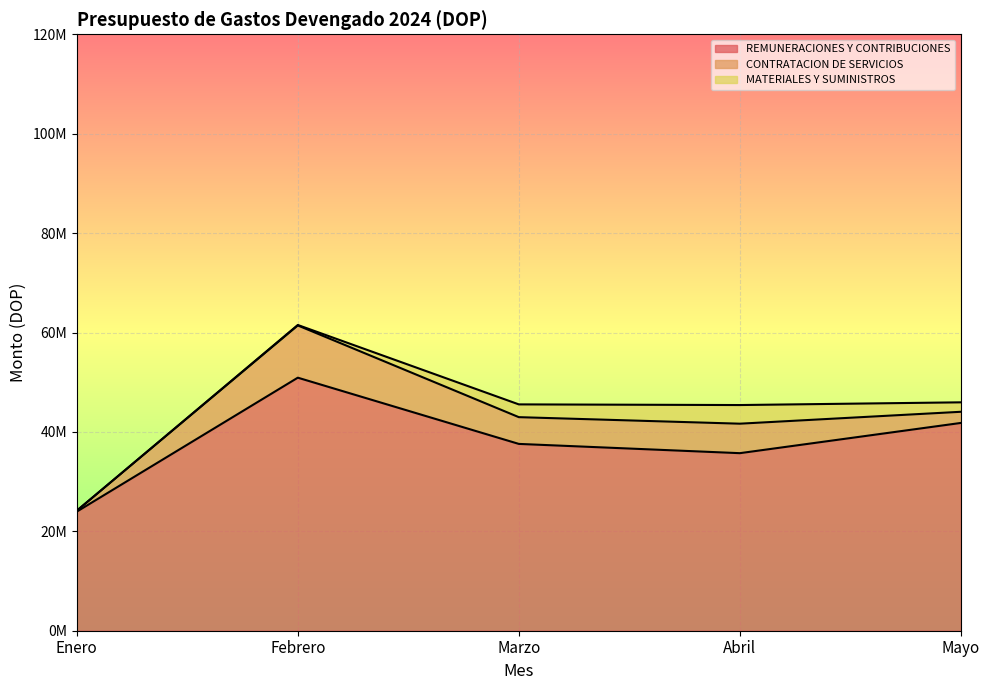

What are all the series names shown in the legend?

REMUNERACIONES Y CONTRIBUCIONES, CONTRATACION DE SERVICIOS, MATERIALES Y SUMINISTROS